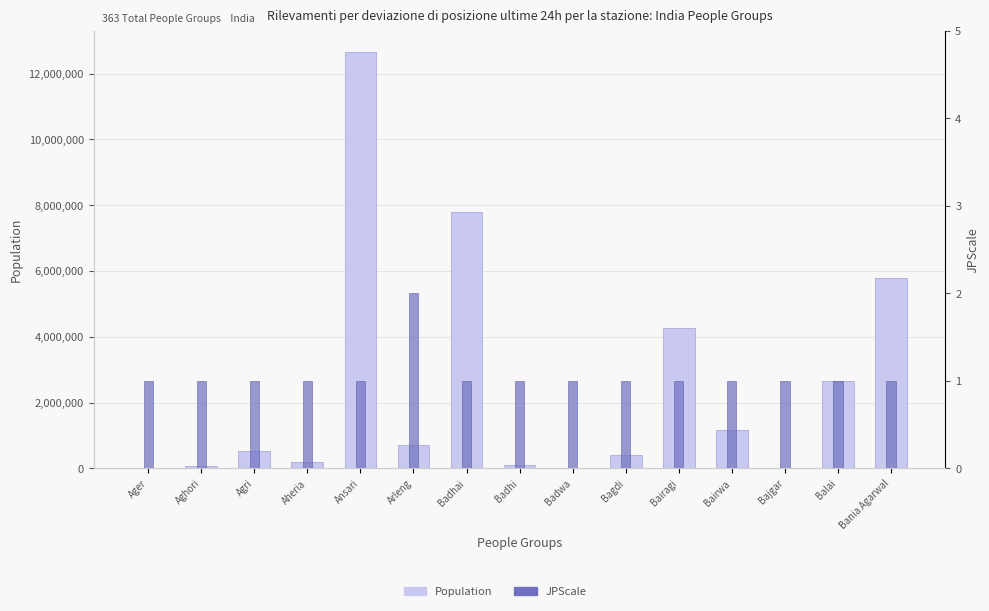

What position from the right is Badhi?

8